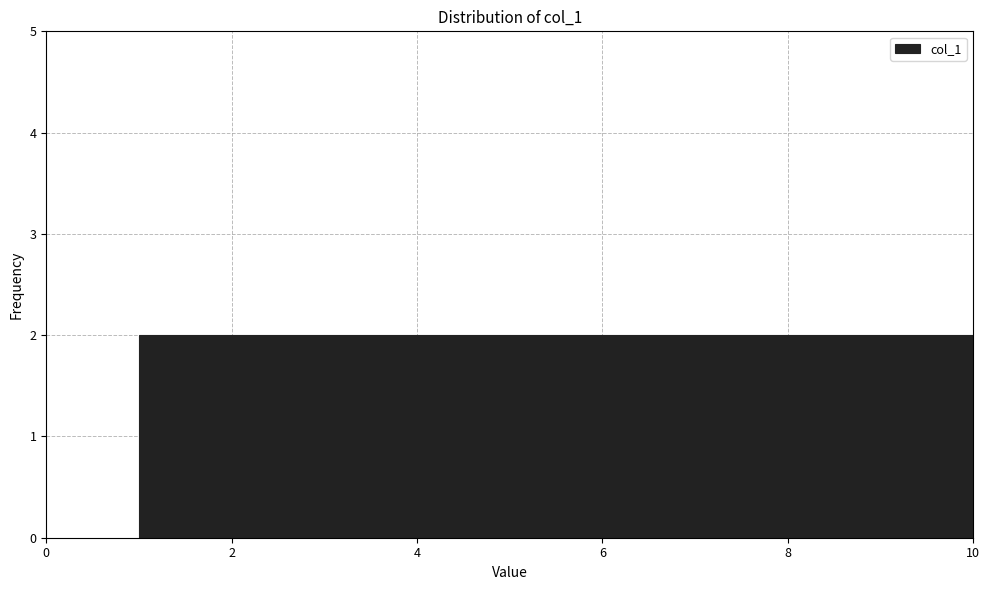

What is the height of the bar covering 3 to 4 on the x-axis? The values are not printed on the chart, so give them approximately, as read against the axis.

2